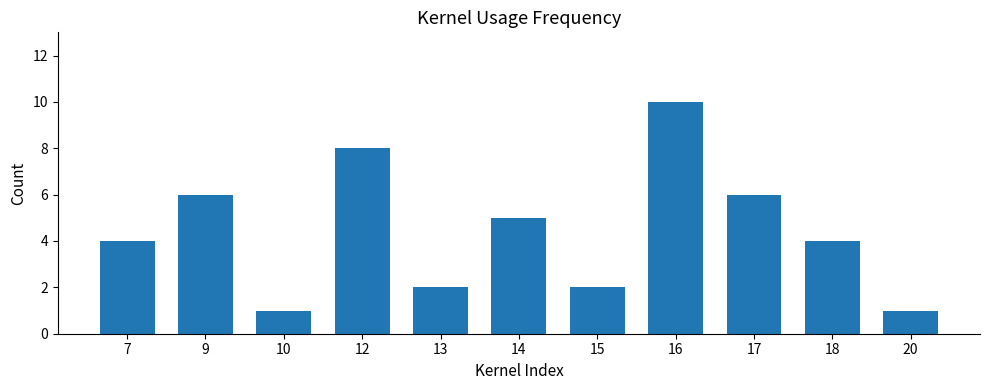

Approximately how many times larger is the value at 18 compared to 9?

0.7